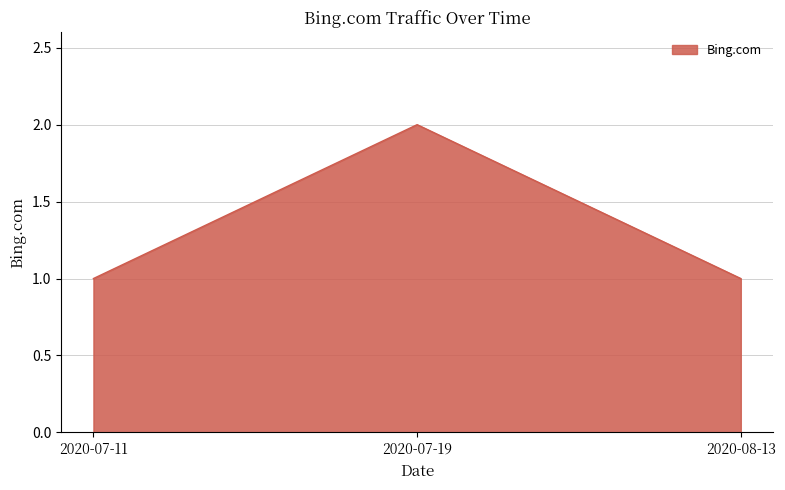

How many lines are shown in the chart?

1